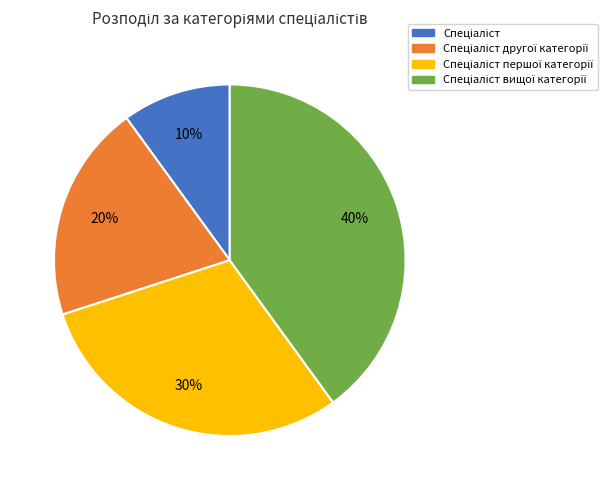

To the nearest percent, what is the difference between the largest and smallest slice percentages?

30%